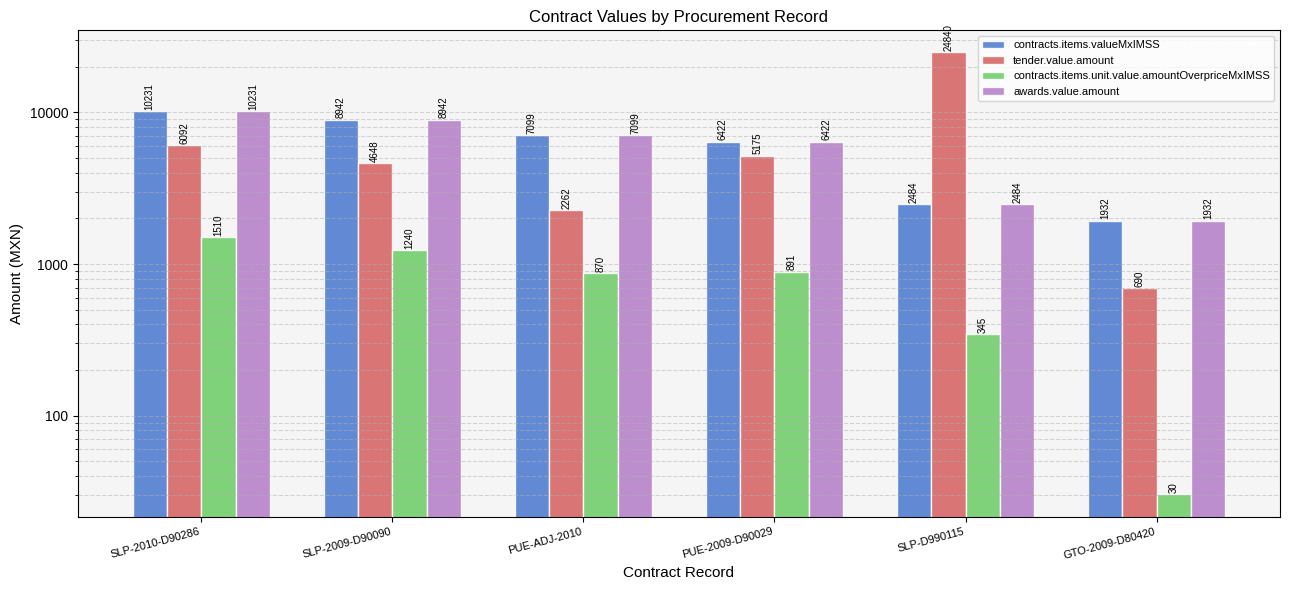

Between PUE-2009-D90029 and SLP-2010-D90286, which is larger?

SLP-2010-D90286